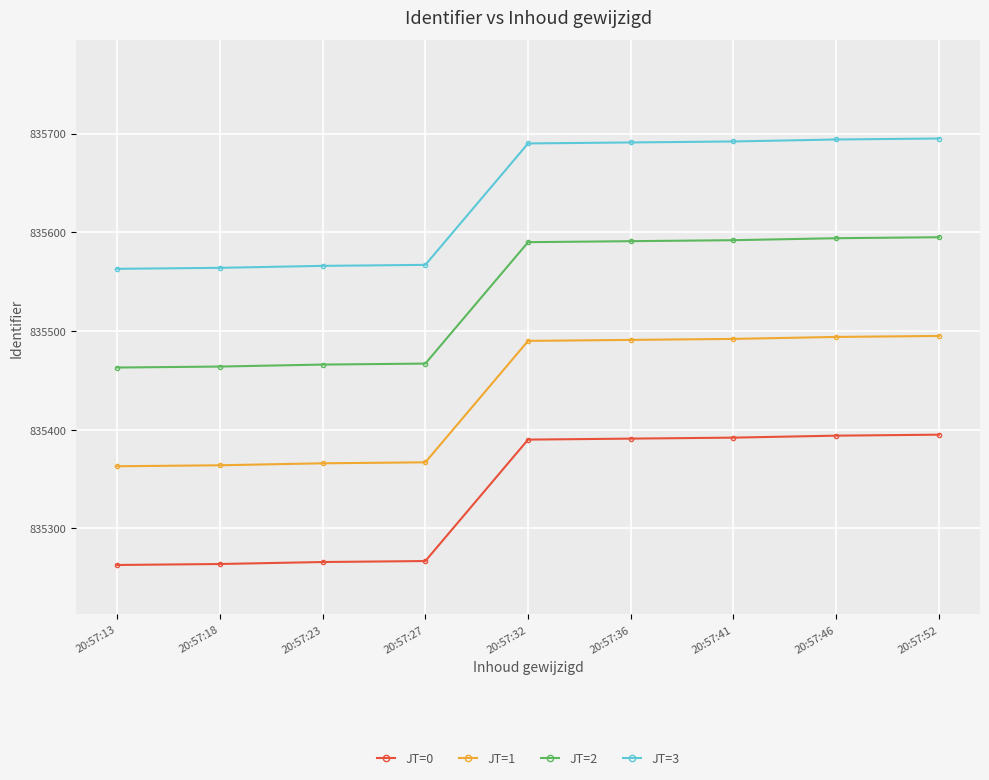

What is the total value across all series at 20:57:27?

3341668